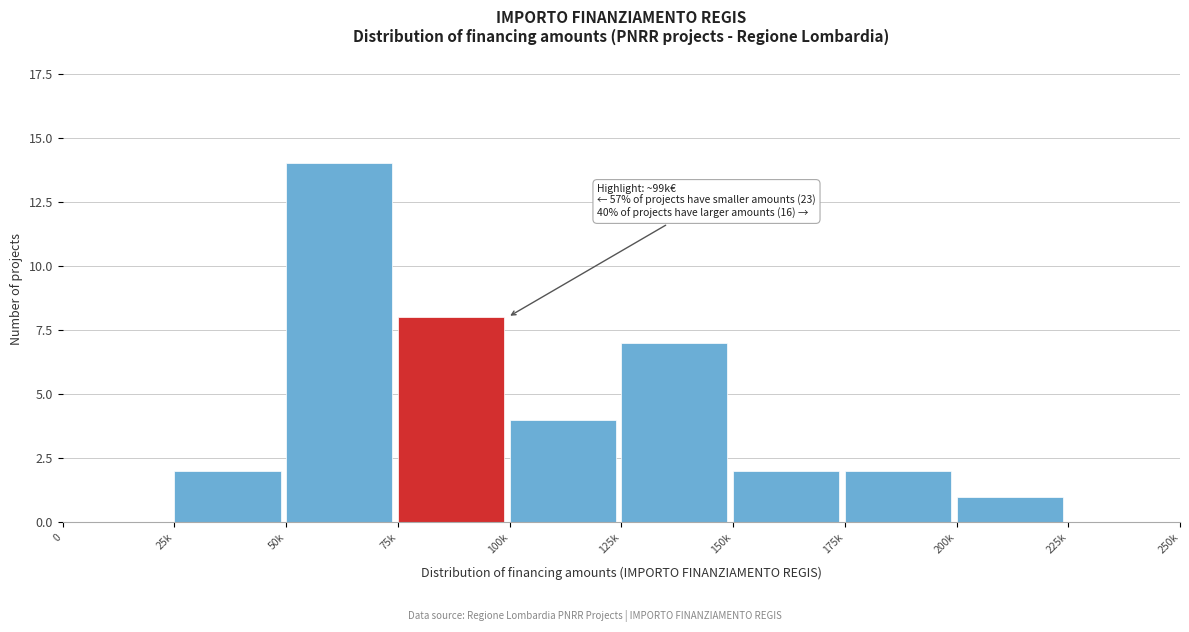

Reading left to right, list all the values displayed in this chart.

0=0	25k=2	50k=14	75k=8	100k=4	125k=7	150k=2	175k=2	200k=1	225k=0